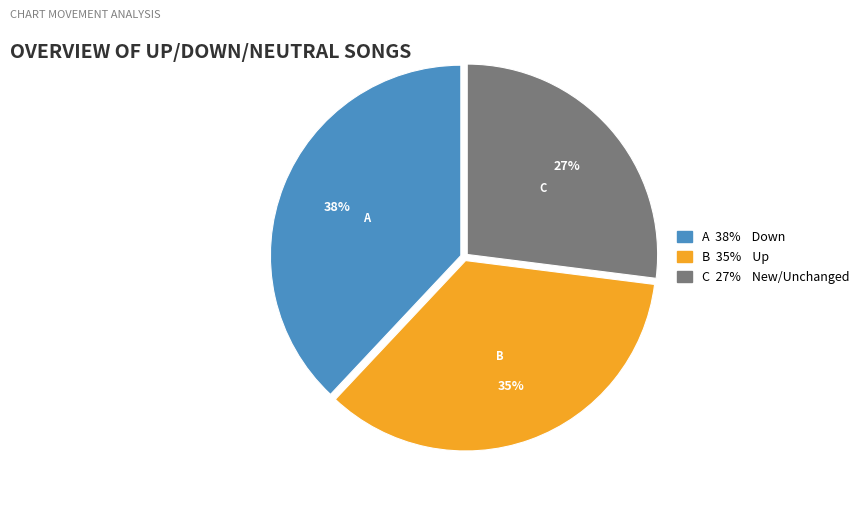

To the nearest percent, what is the difference between the largest and smallest slice percentages?

11%